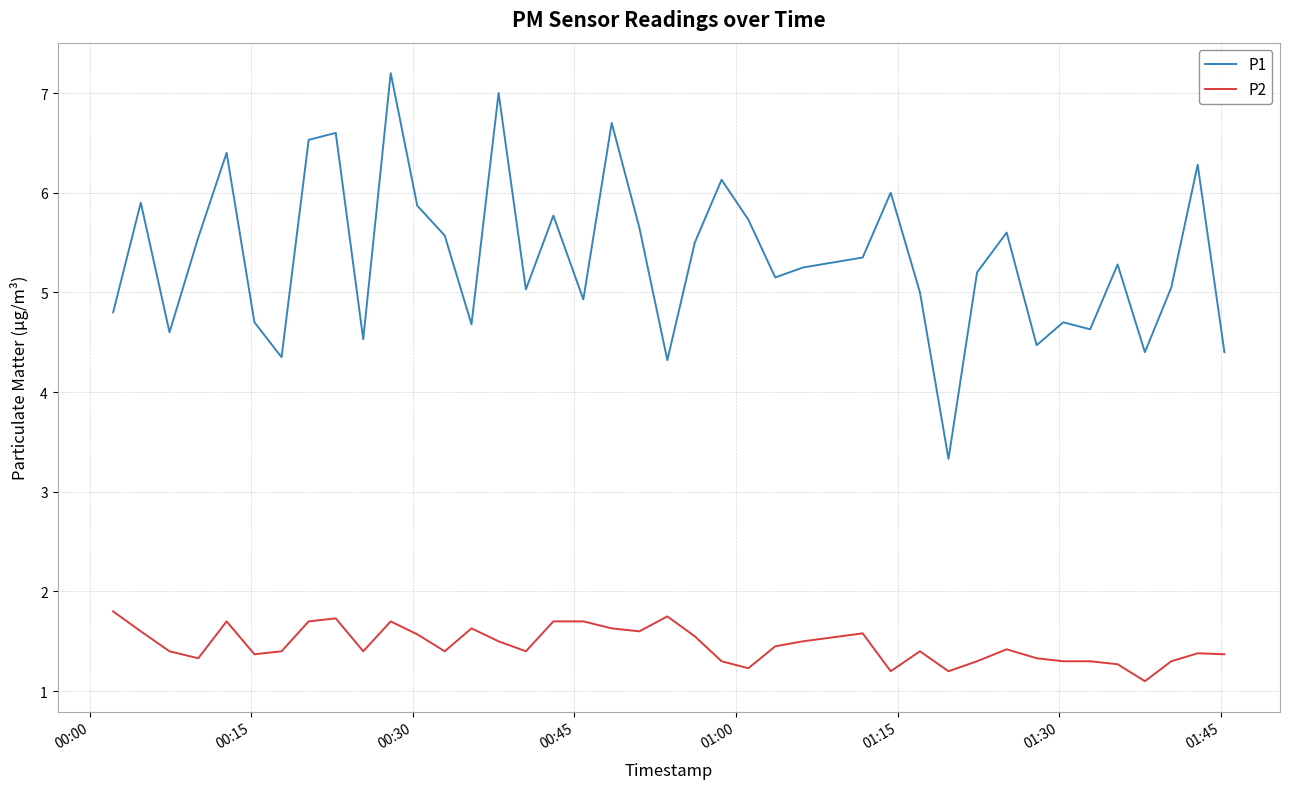

What is the smallest value displayed?

1.1